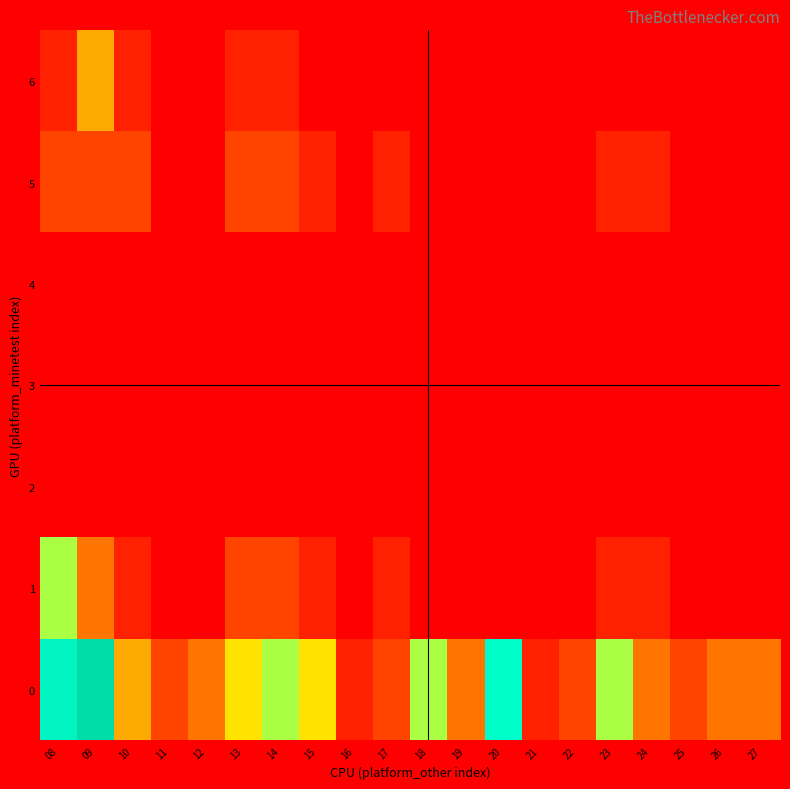

How many distinct data groups are displayed?

7